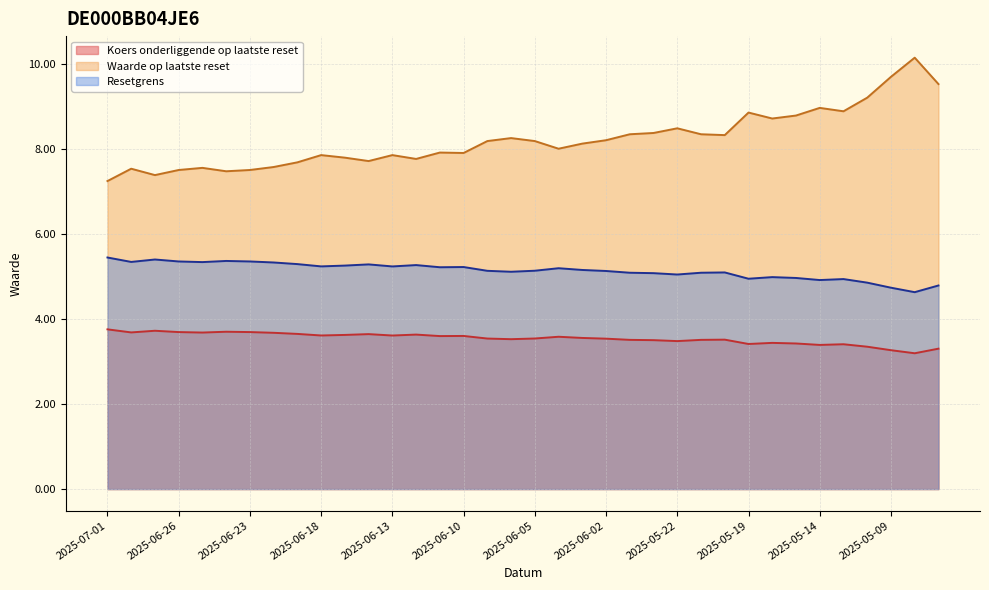

True or false: Koers onderliggende op laatste reset and Resetgrens intersect in this chart.

False